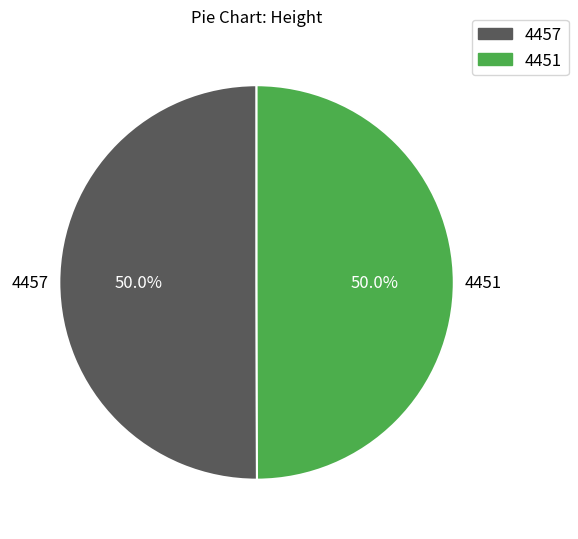

Is it true that 4451 is 50% of the pie?

True